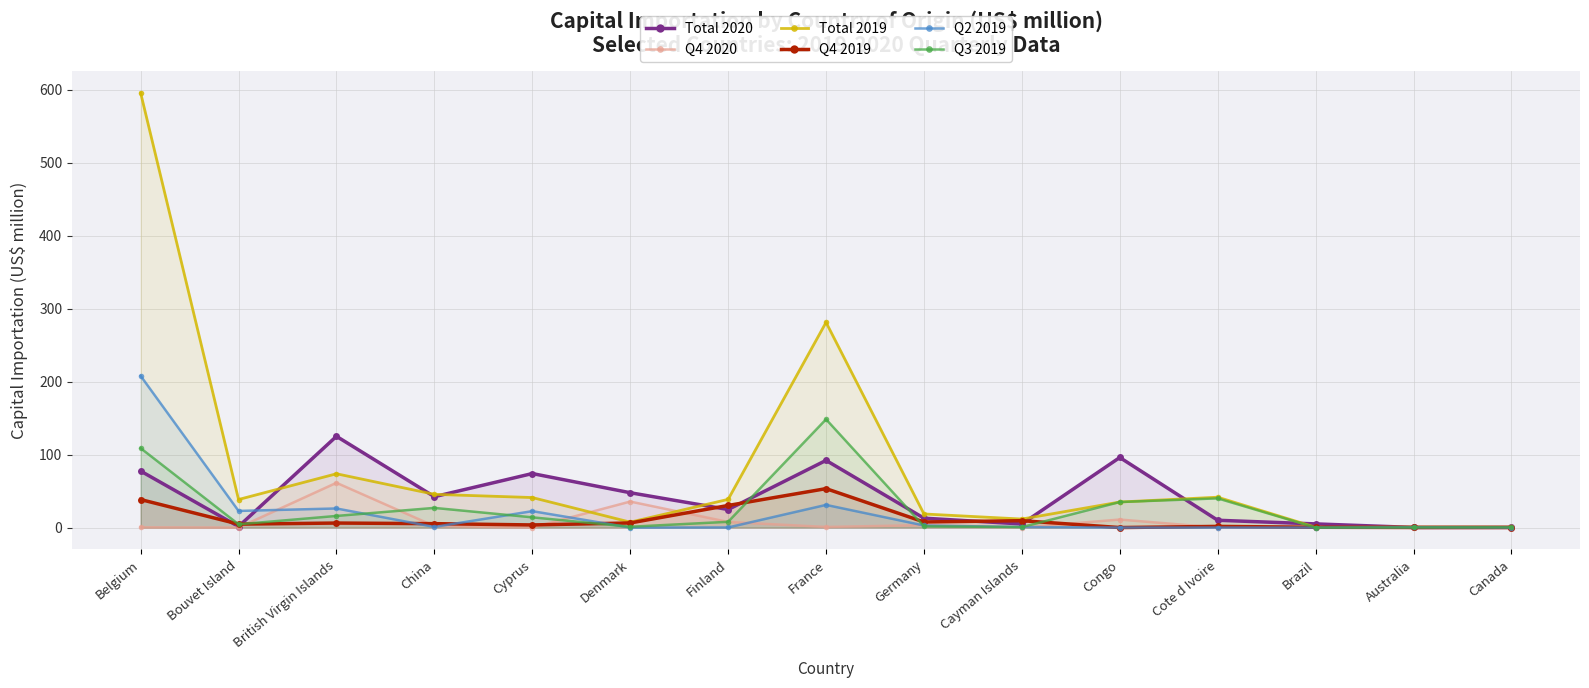

True or false: Total 2019 and Q2 2019 intersect in this chart.

False